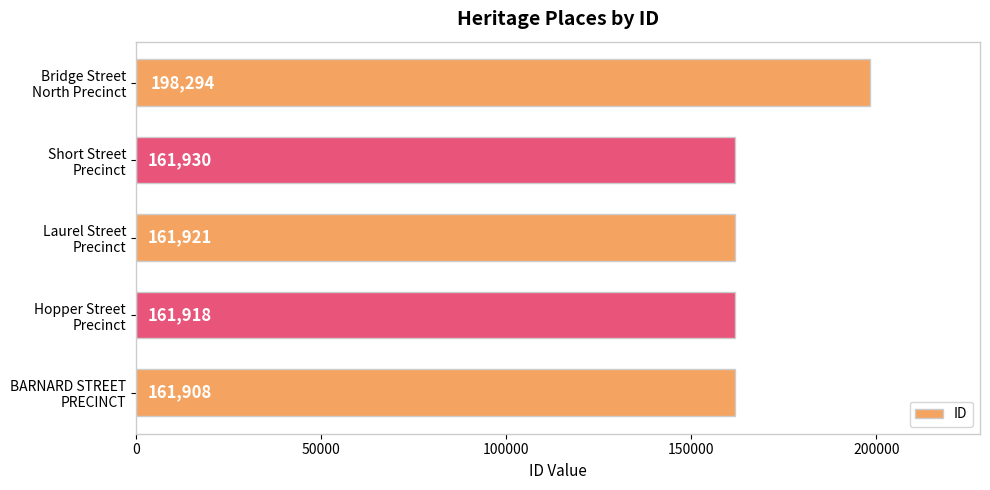

What is the maximum value shown in the chart?

198294